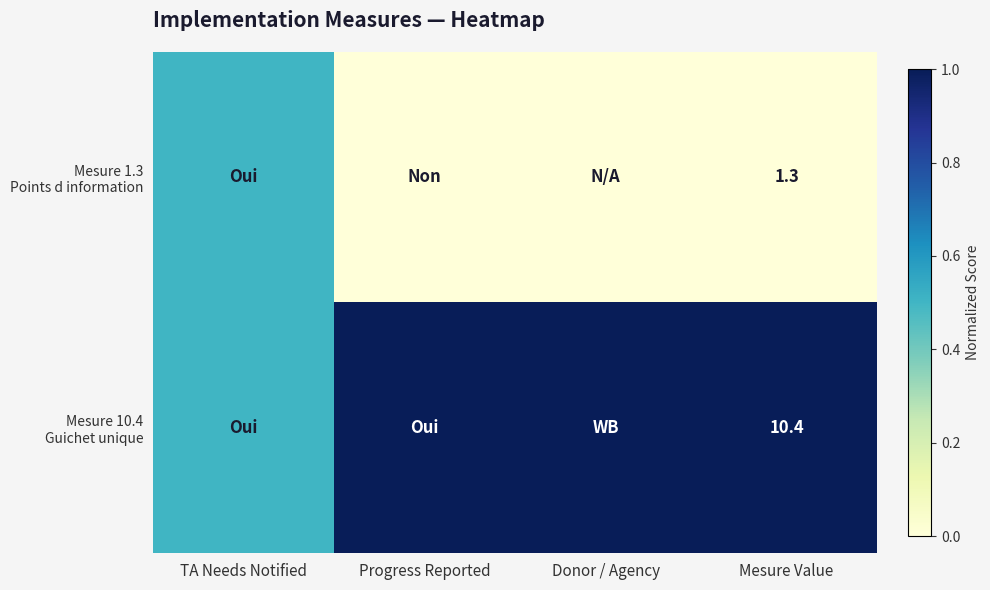

What is the spread (max minus min) of values at Mesure Value?

9.1